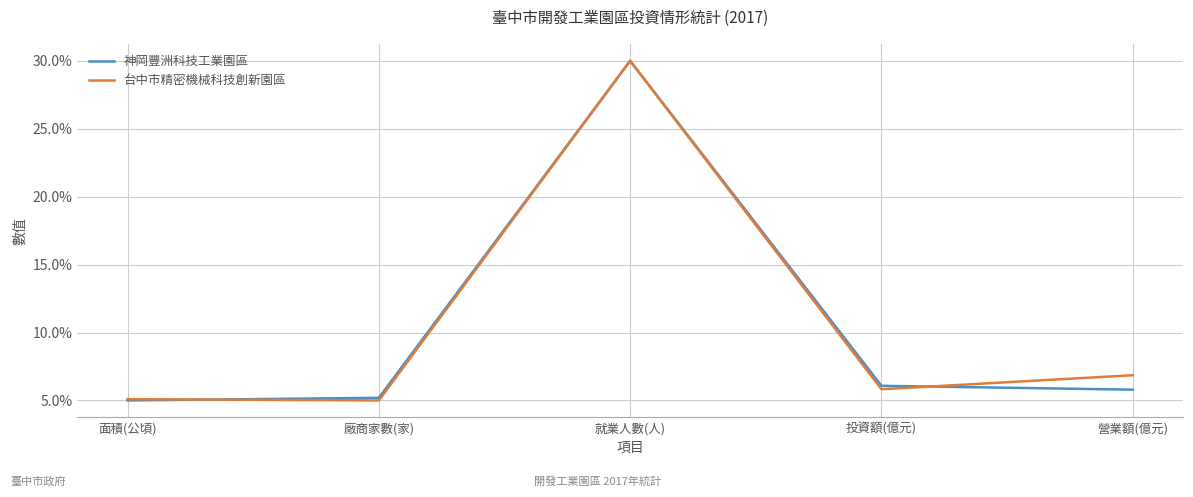

Where is 台中市精密機械科技創新園區 nearest to the value 17?

營業額(億元)